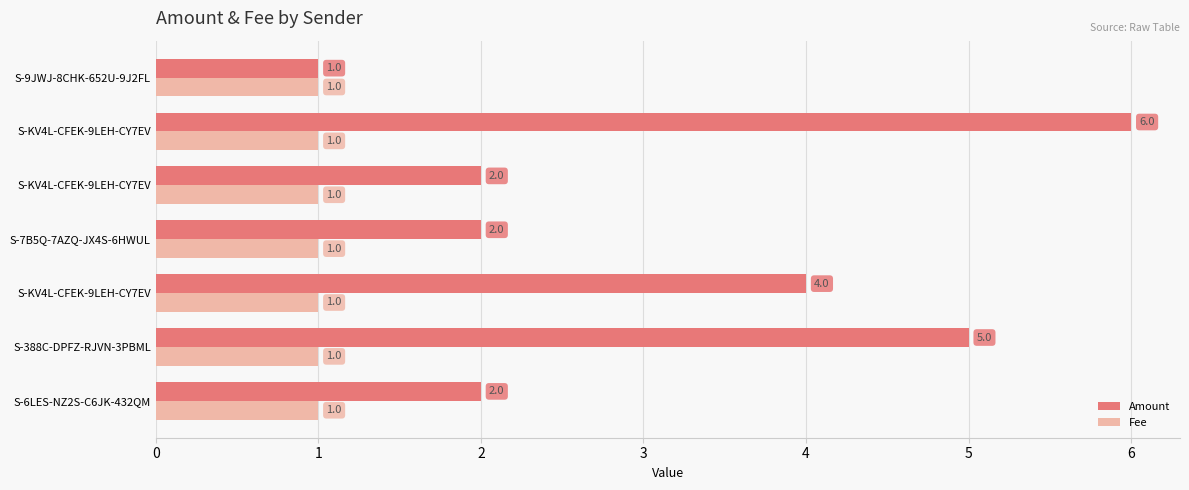

What are all the series names shown in the legend?

Amount, Fee